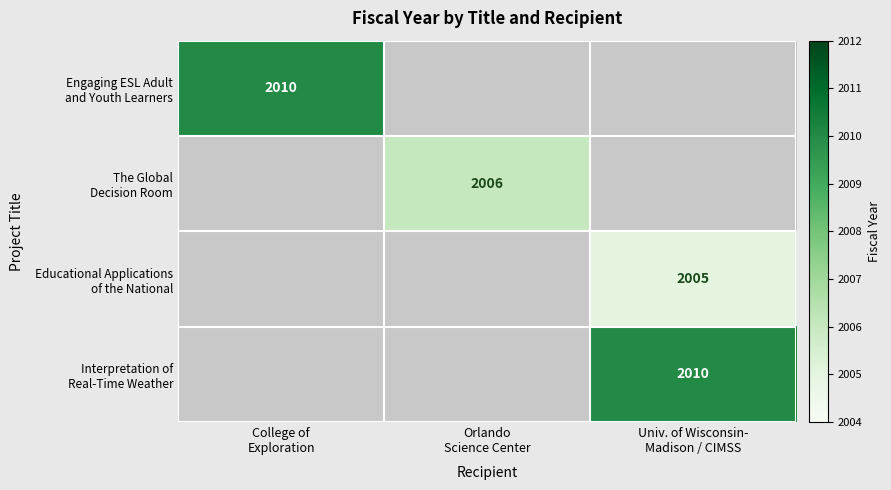

Is it true that Educational Applications of the National equals 2005.0 at Univ. of Wisconsin- Madison / CIMSS?

True